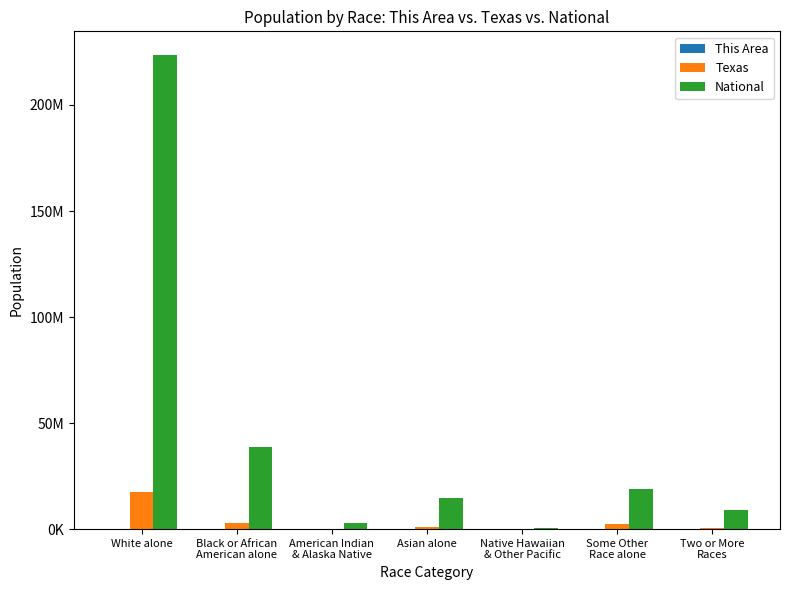

Between Two or More
Races and Native Hawaiian
& Other Pacific, which is larger?

Two or More
Races